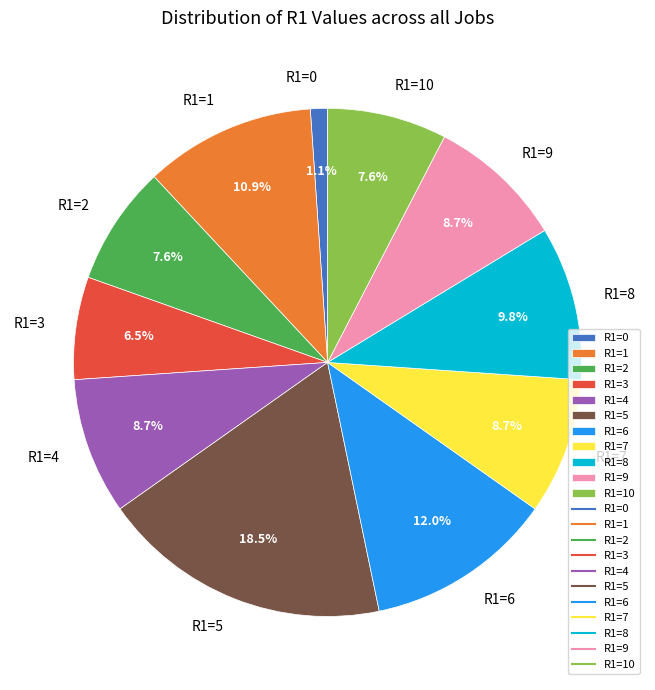

Between R1=6 and R1=8, which is larger?

R1=6